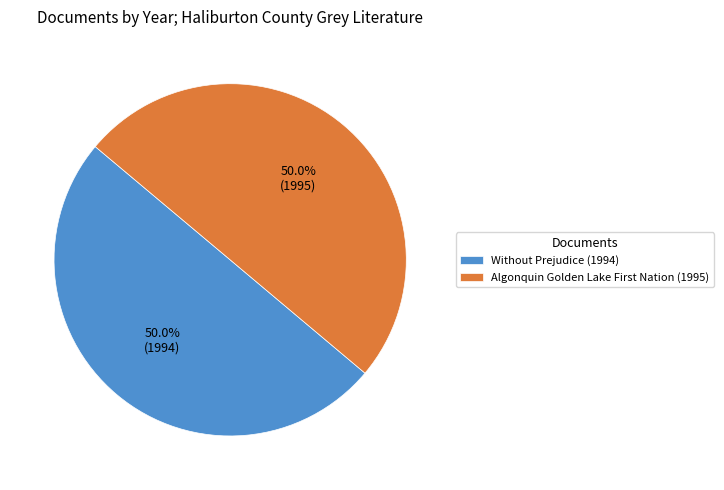

How many slices are in this pie chart?

2